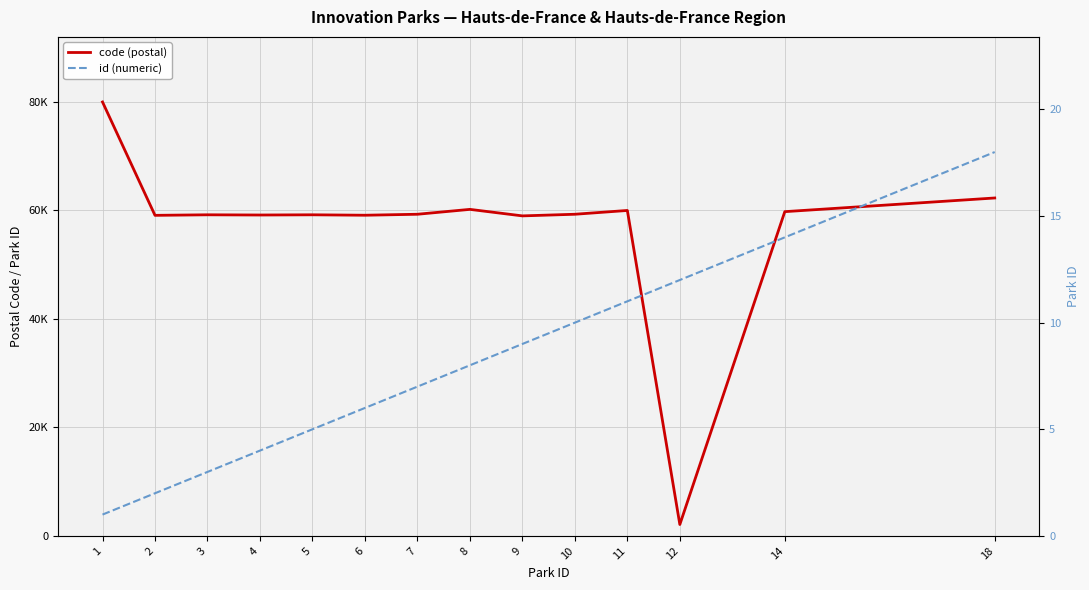

What is the total value across all series at 10?

59310